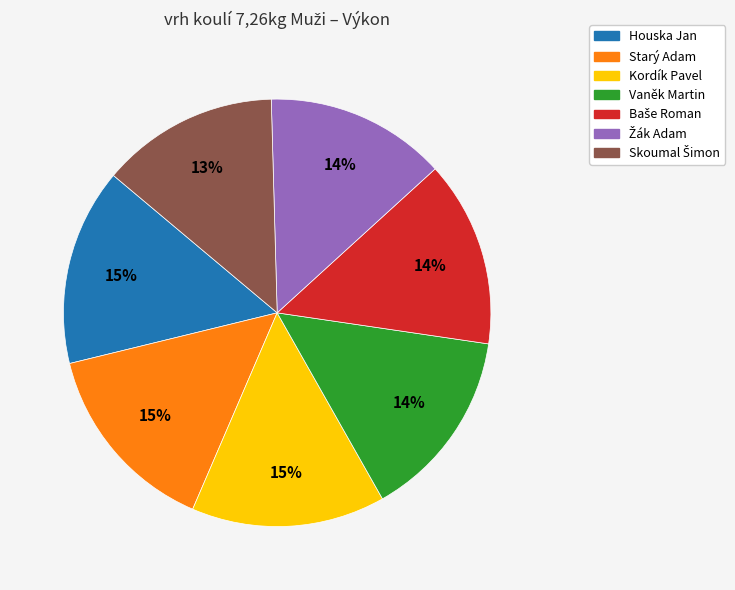

Is it true that Kordík Pavel is 8% of the pie?

False